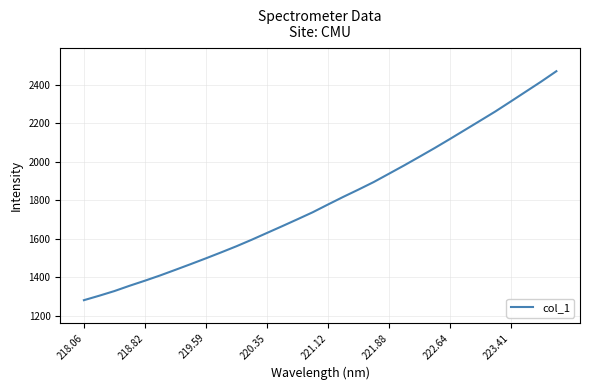

What is the minimum value shown in the chart?

1280.3